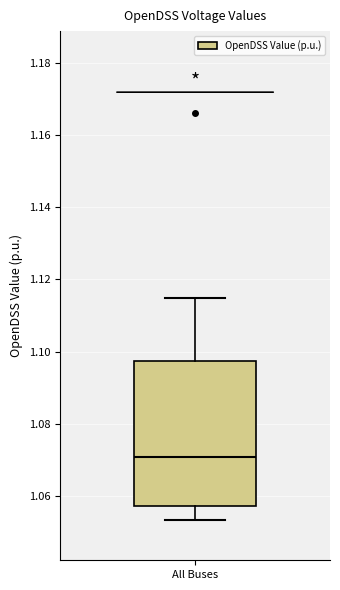

Read this box plot against the y-axis: the position of the median line, the range covered by the box, and the ends of both whiskers. The values are not printed on the chart, so give them approximately, as read against the axis.

median 1.070, box 1.058 to 1.098, whiskers 1.054 to 1.114